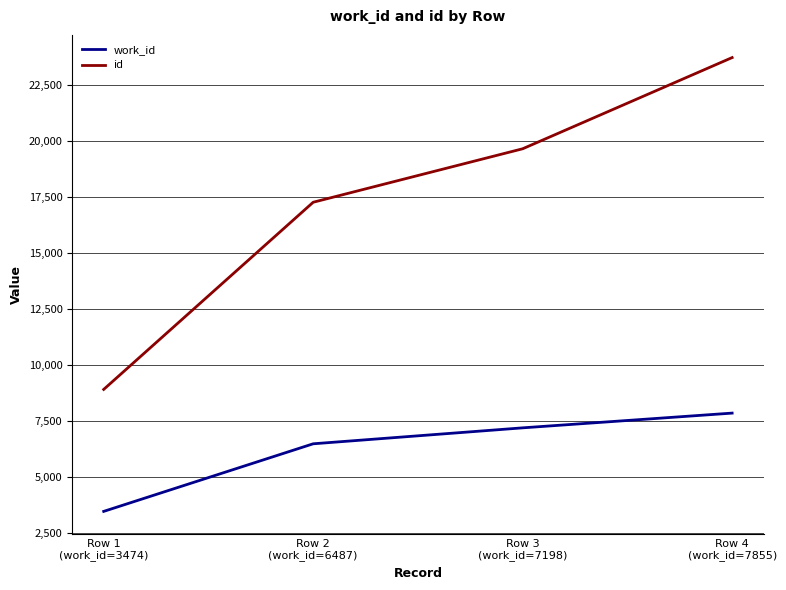

Reading left to right, what are all the values shown in this chart?

work_id: Row 1
(work_id=3474)=3474	Row 2
(work_id=6487)=6487	Row 3
(work_id=7198)=7198	Row 4
(work_id=7855)=7855
id: Row 1
(work_id=3474)=8911	Row 2
(work_id=6487)=17254	Row 3
(work_id=7198)=19638	Row 4
(work_id=7855)=23703